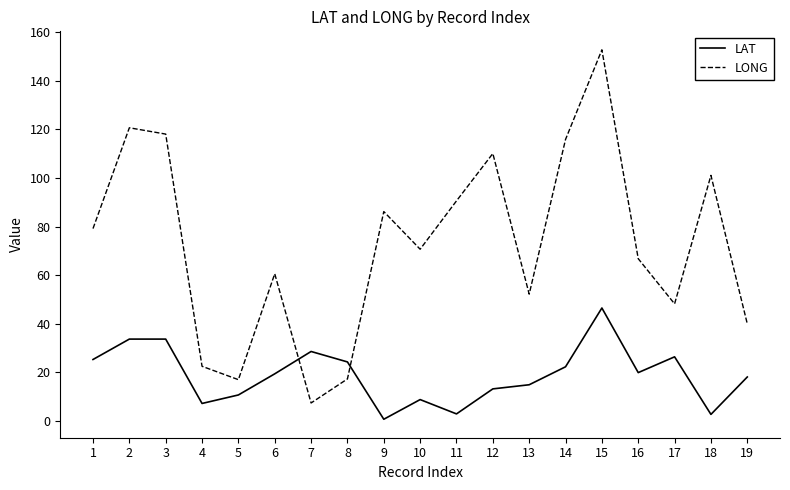

Is the value of LAT at 19 greater than the value of LONG at 9?

No